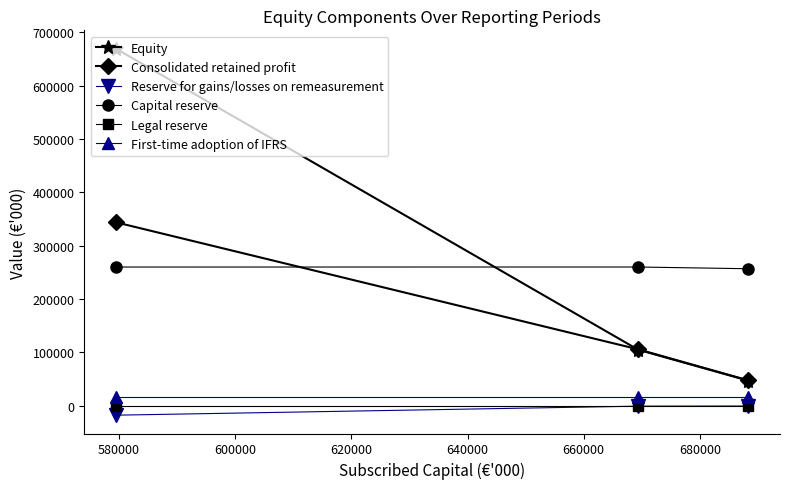

Which series has the widest spread of values?

Equity